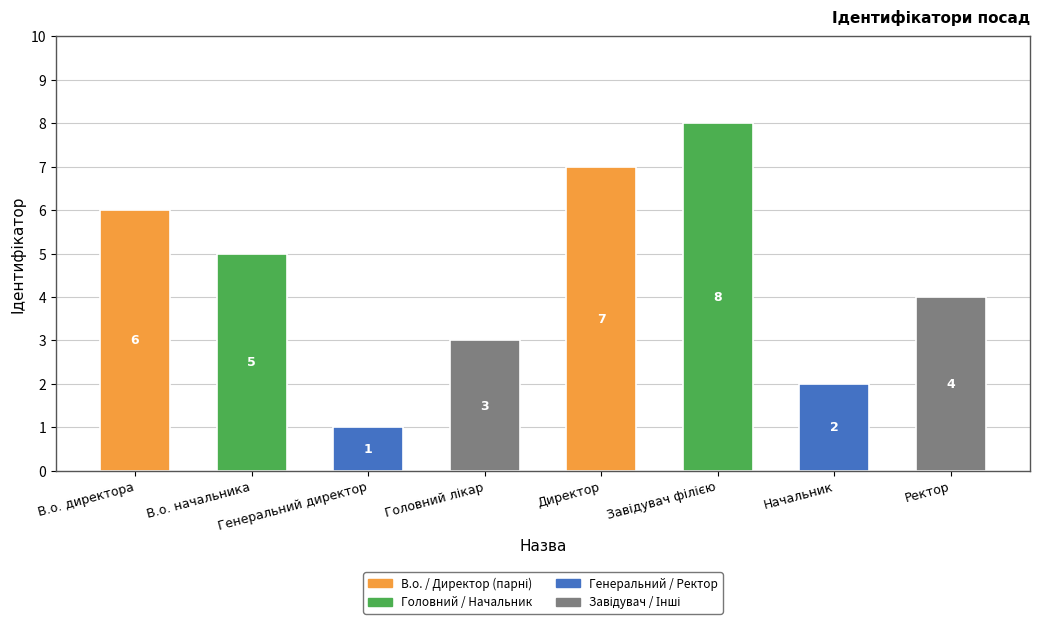

What is the smallest value displayed?

1